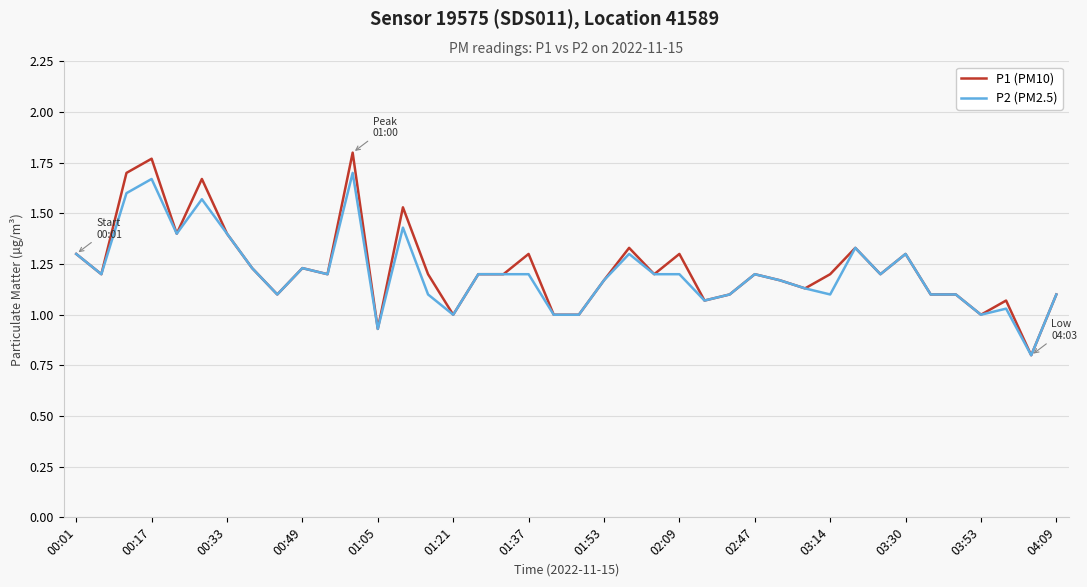

What is the sum of all P2 (PM2.5) values?

48.3